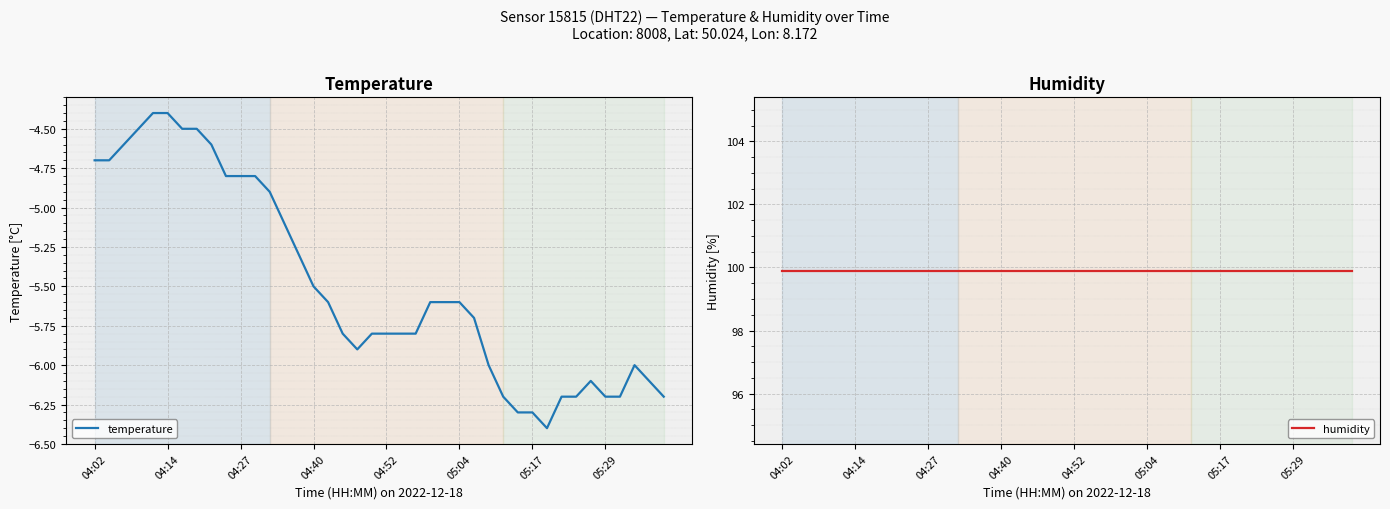

Is it true that temperature equals -8.8 at 37?

False